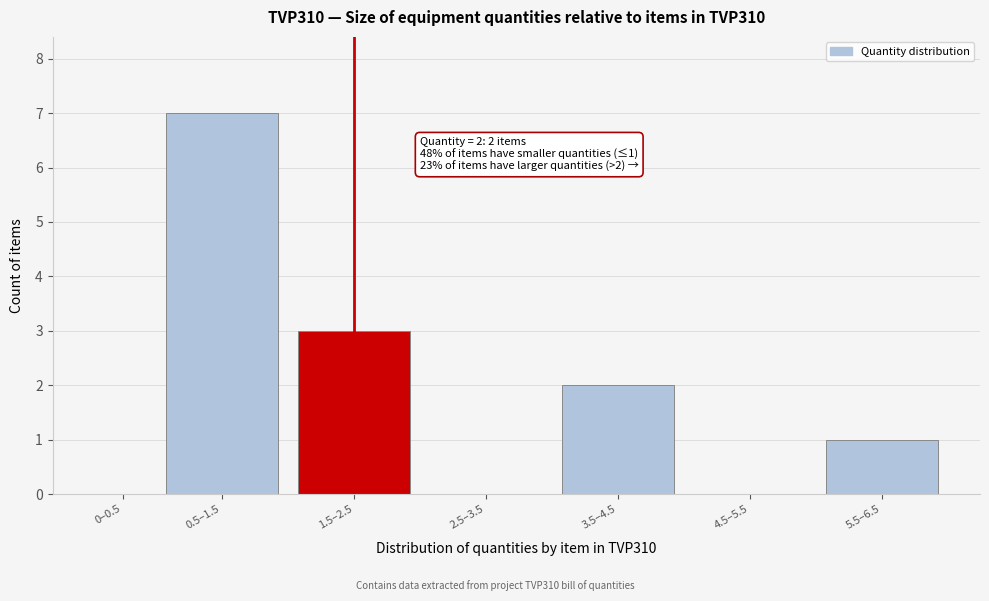

Reading right to left, what are all the values shown in this chart?

5.5–6.5=1	4.5–5.5=0	3.5–4.5=2	2.5–3.5=0	1.5–2.5=3	0.5–1.5=7	0–0.5=0